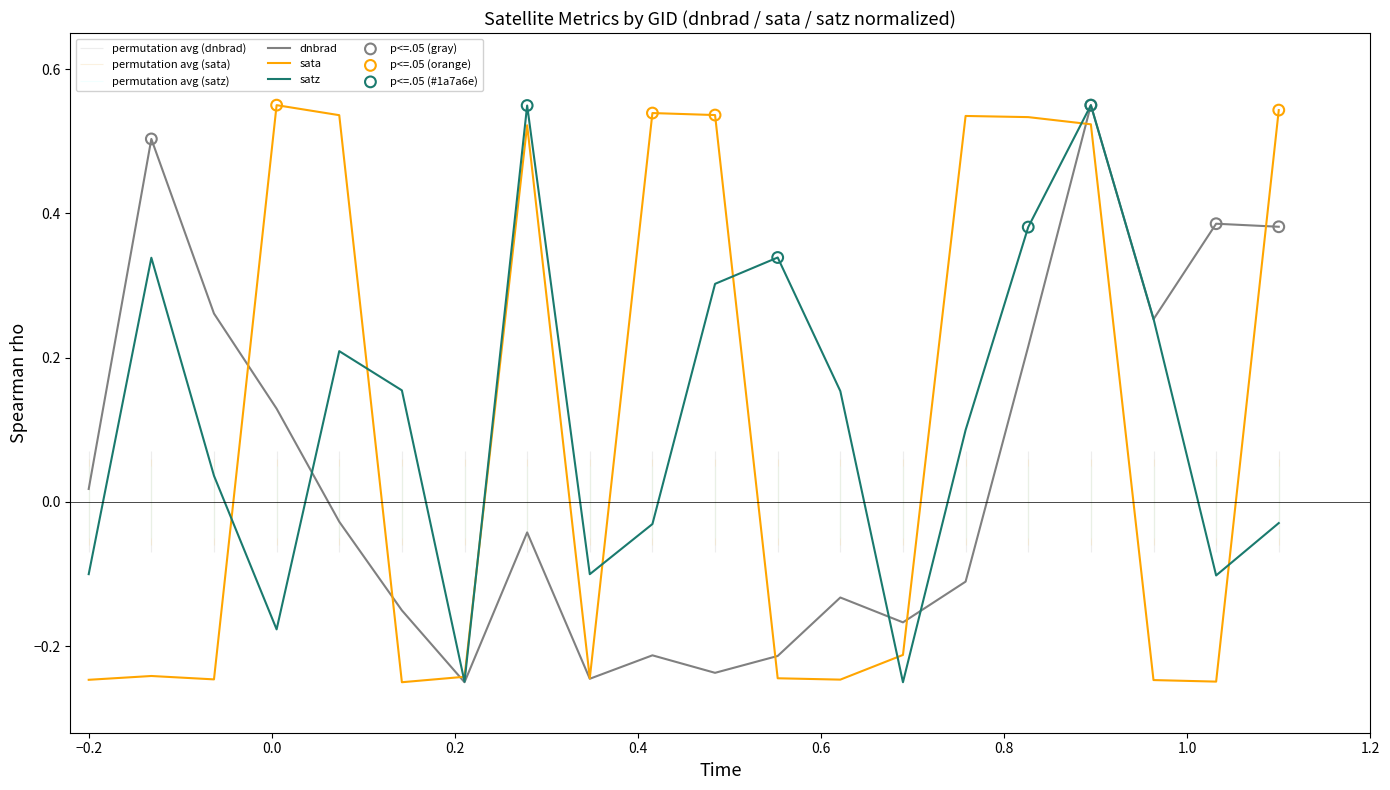

What are all the series names shown in the legend?

dnbrad, sata, satz